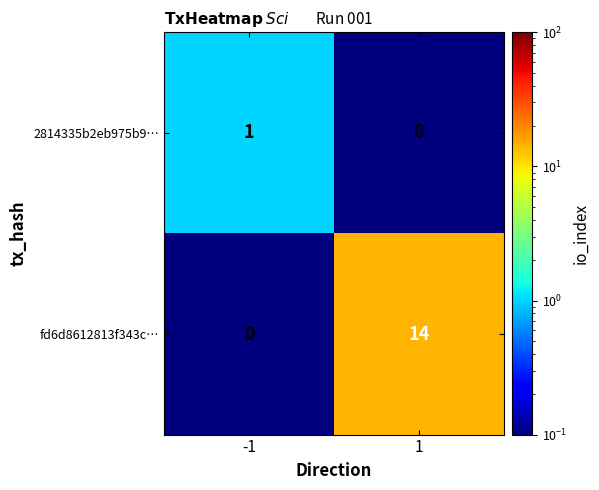

What is the maximum value shown in the chart?

14